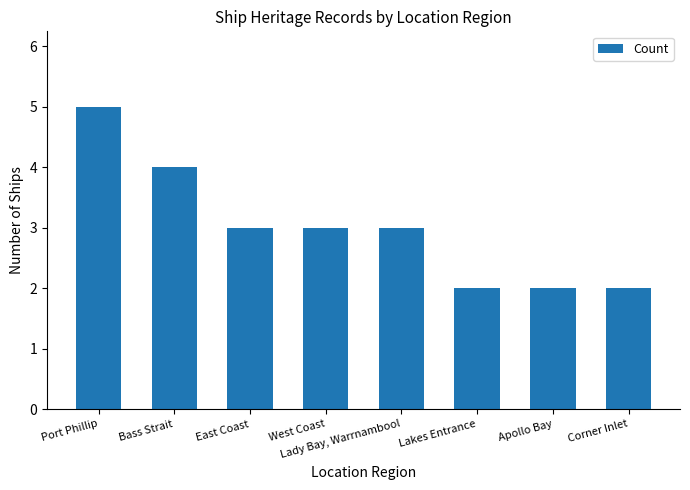

How many categories are shown in the chart?

8